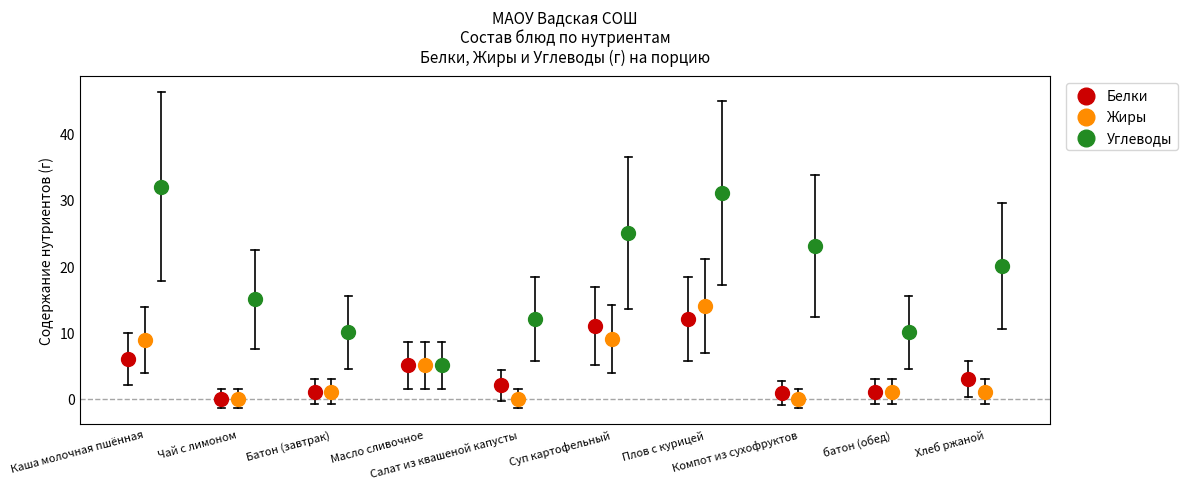

Which series has the widest spread of Y values?

Углеводы